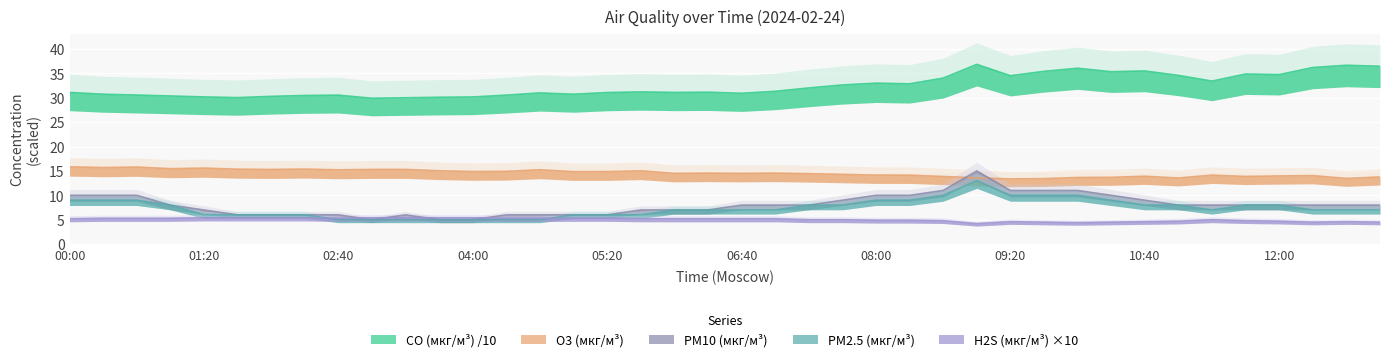

What is the difference between the maximum and minimum values in the CO (мкг/м³) series?

7.0